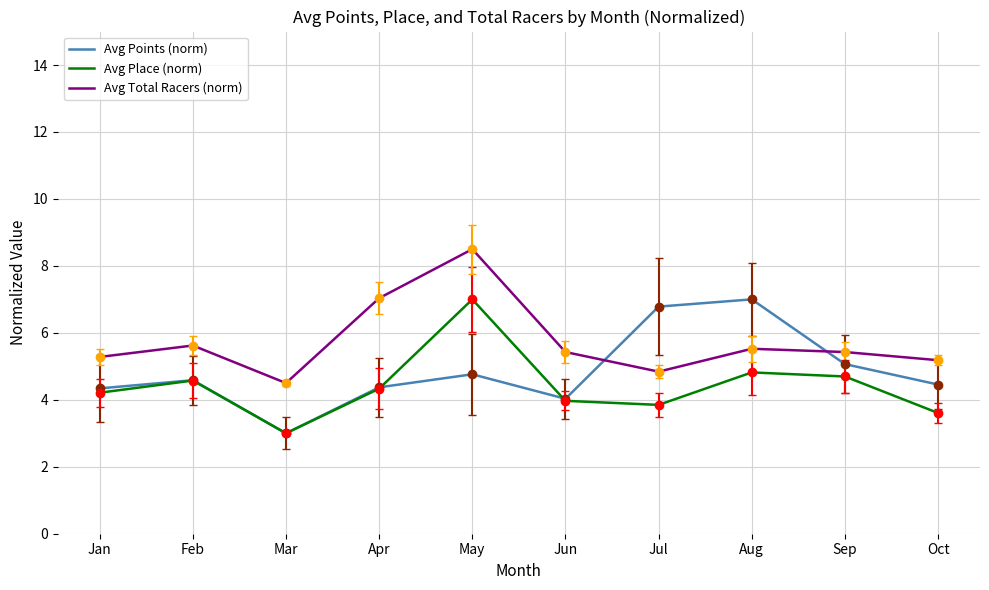

What are all the series names shown in the legend?

Avg Points (norm), Avg Place (norm), Avg Total Racers (norm)